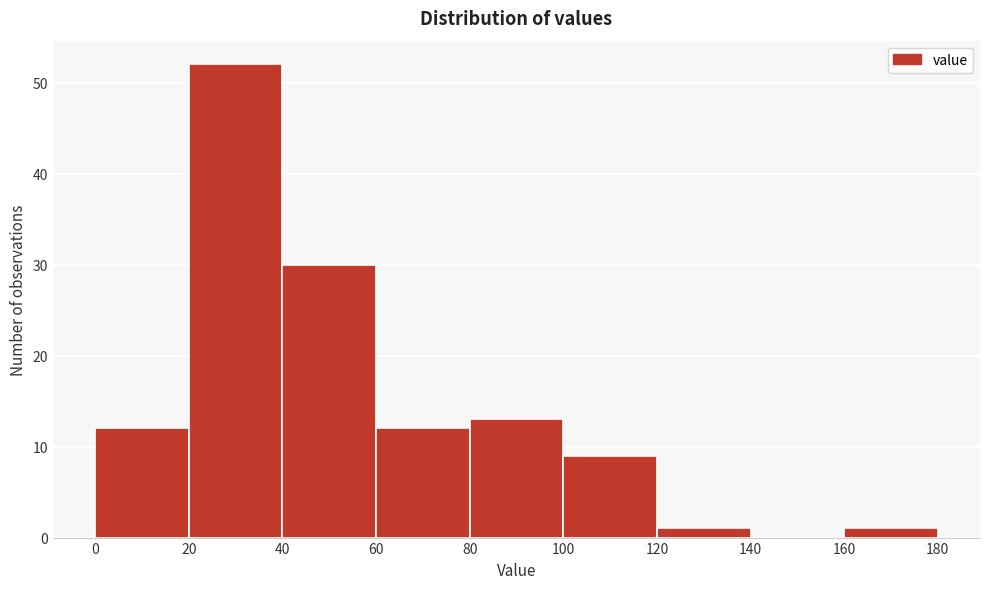

Over which range of the x-axis is the bar tallest?

20 to 40